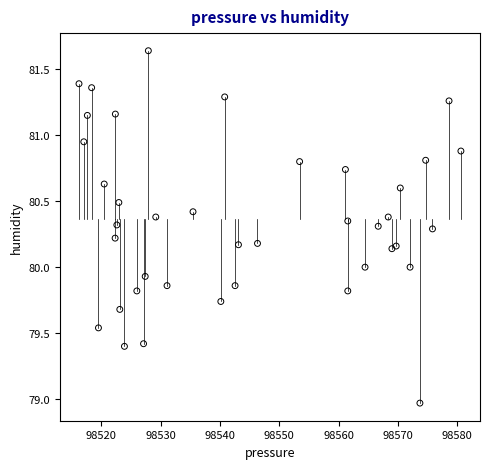

What is the range of Y values (max minus min)?

2.7